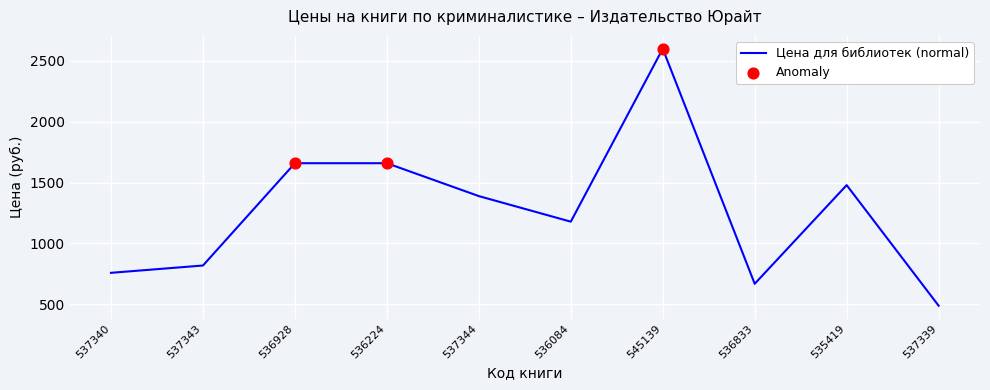

What is the change in value from 537340 to 536928?

+900